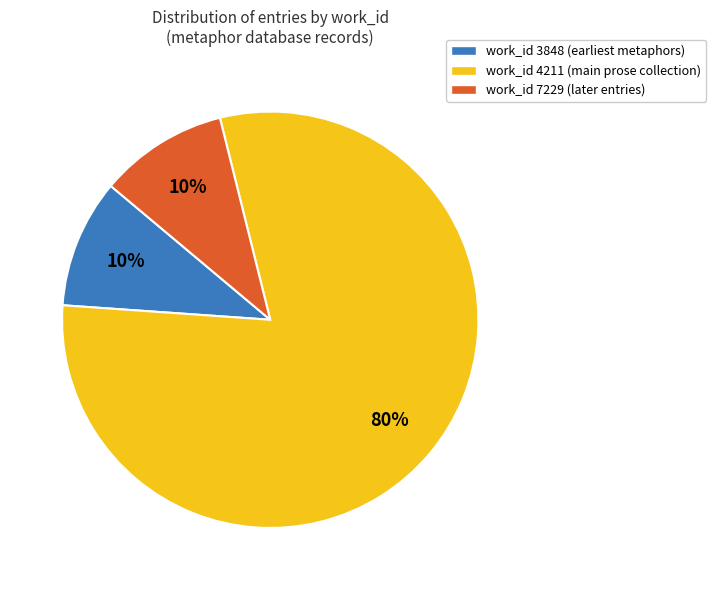

Does any single category account for the majority?

Yes